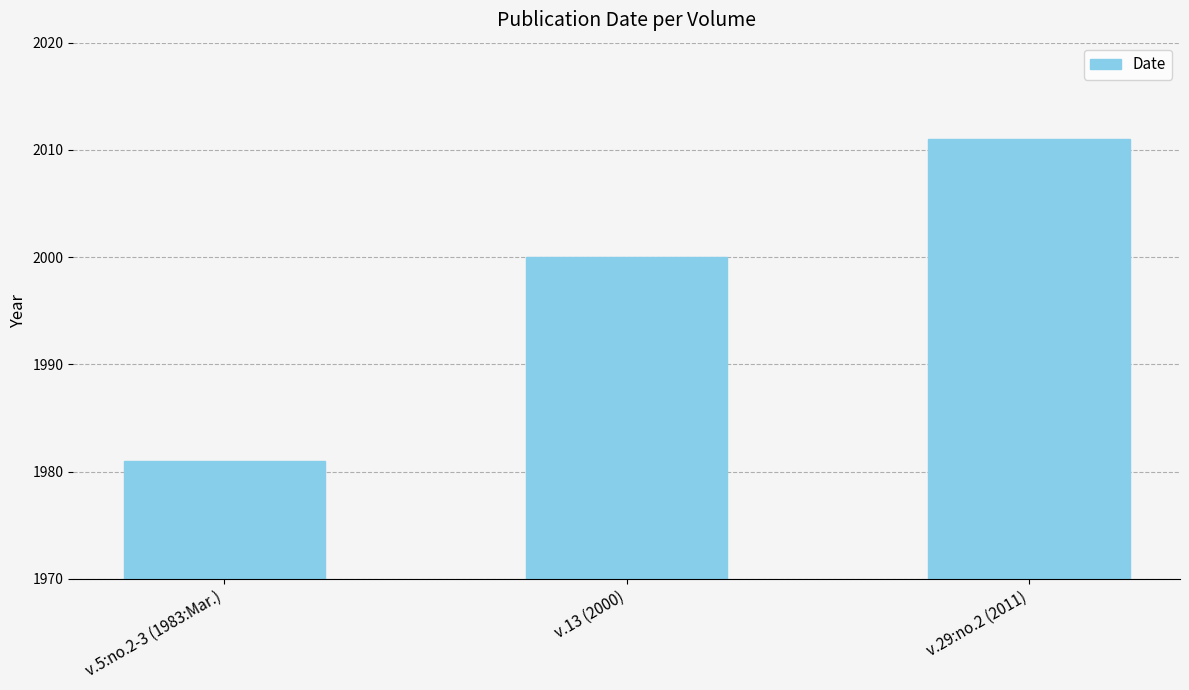

Is it true that the value at v.29:no.2 (2011) is 3601?

False